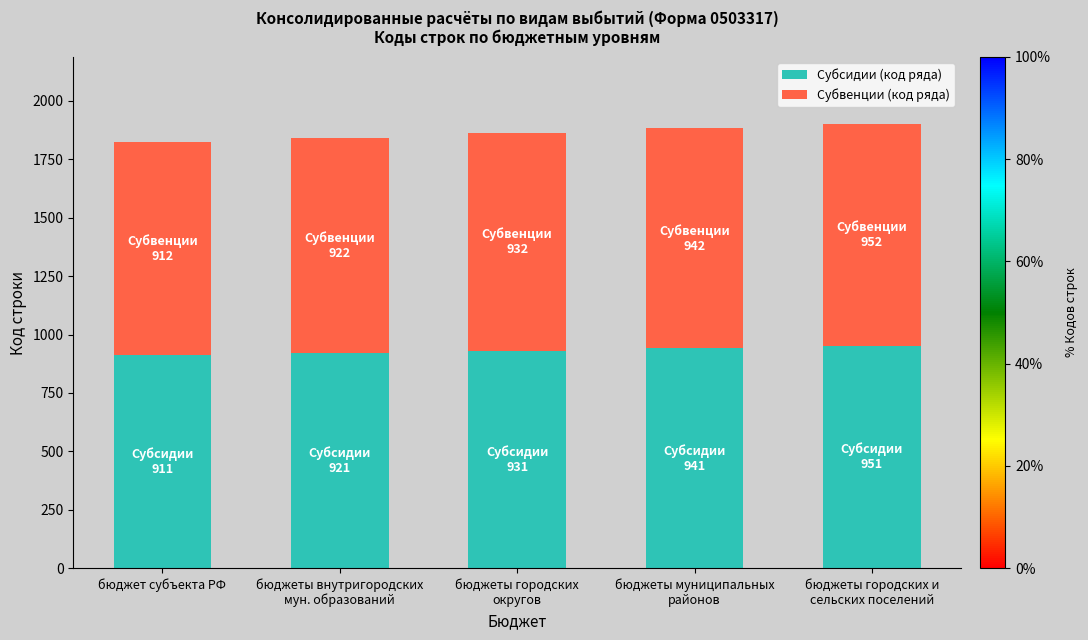

What is the average value of the Субсидии (код ряда) series?

931